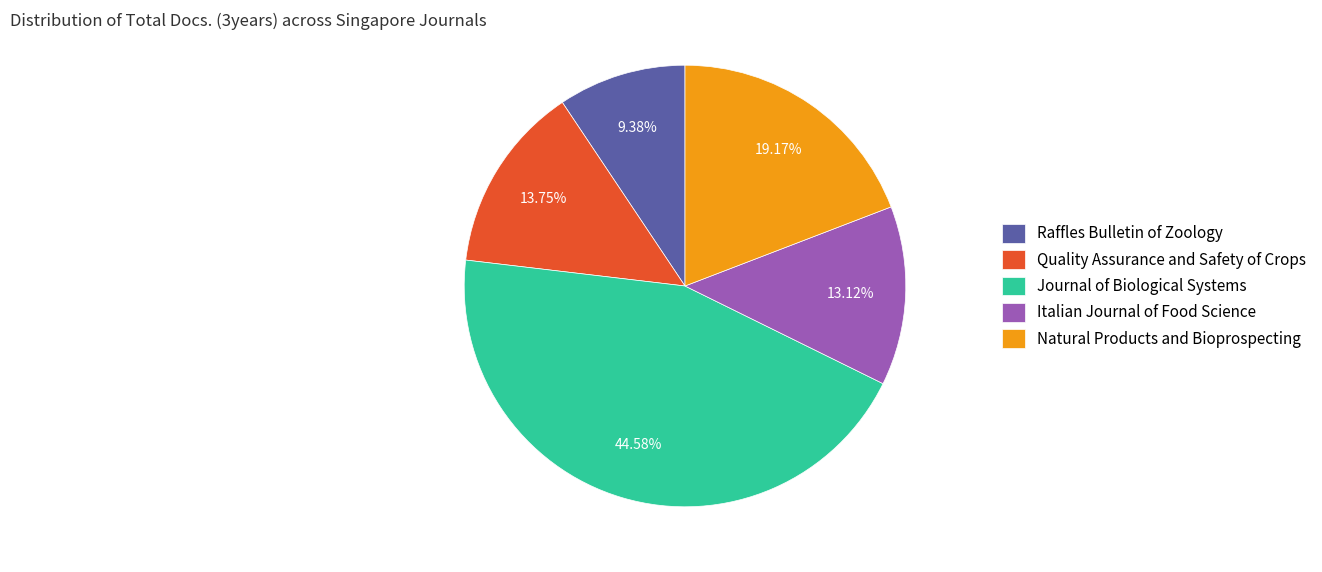

How many slices are in this pie chart?

5